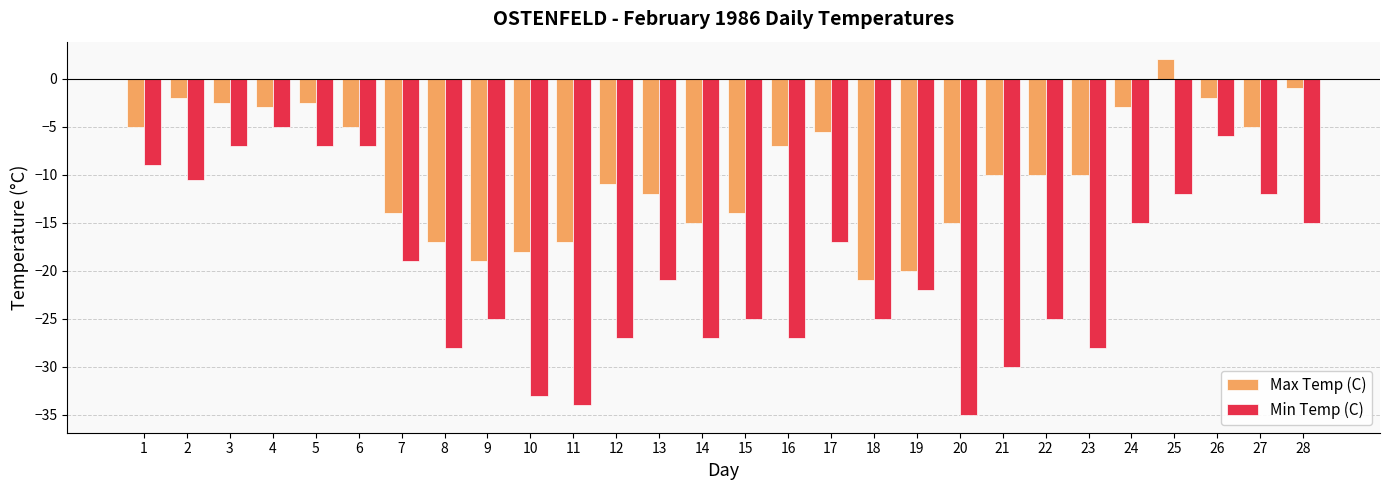

What is the total value across all series at 13?

-33.0